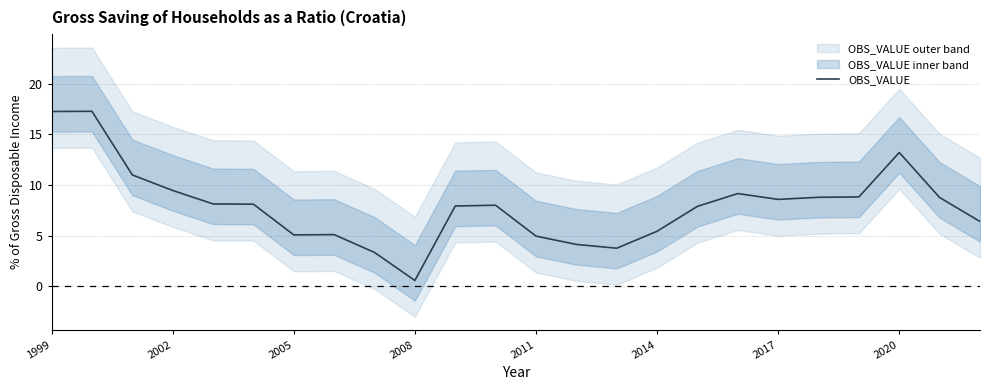

What is the value of the 21st point from the left?

8.8